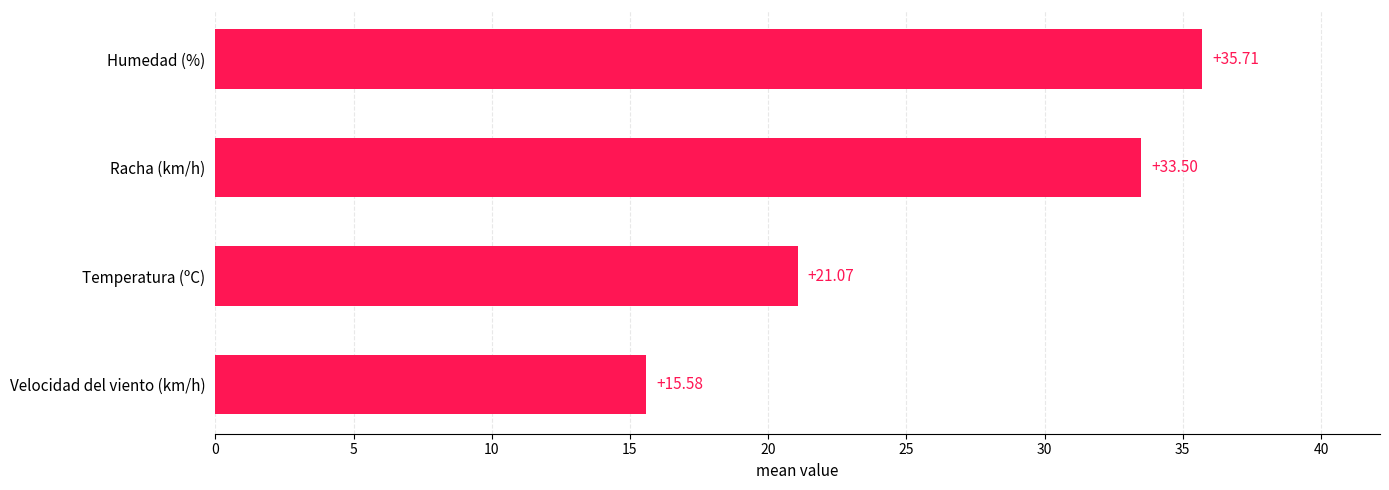

Where is the data nearest to the value 25?

Temperatura (ºC)